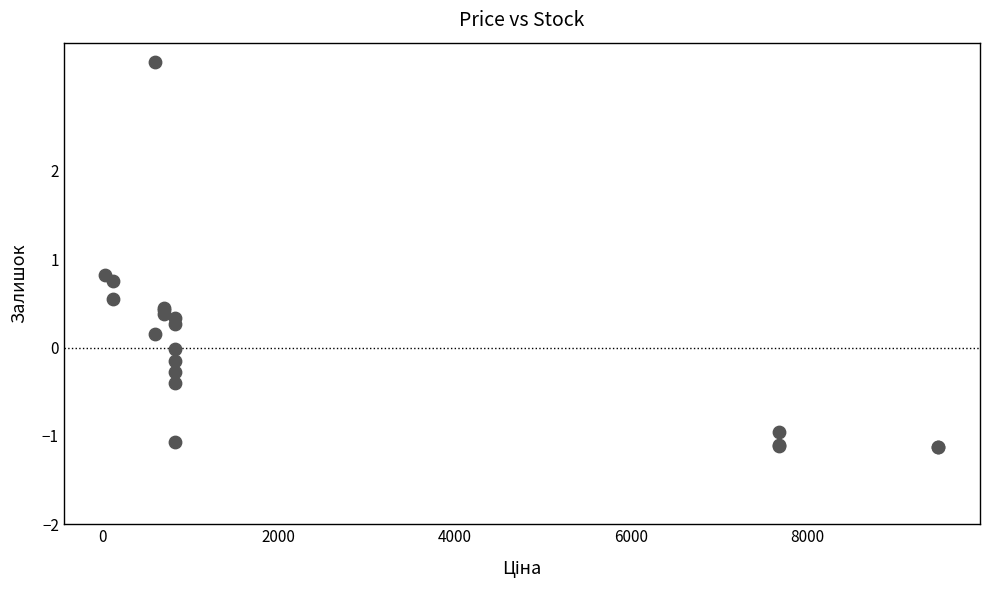

What Y value in the scatter plot is closest to 1?

0.8